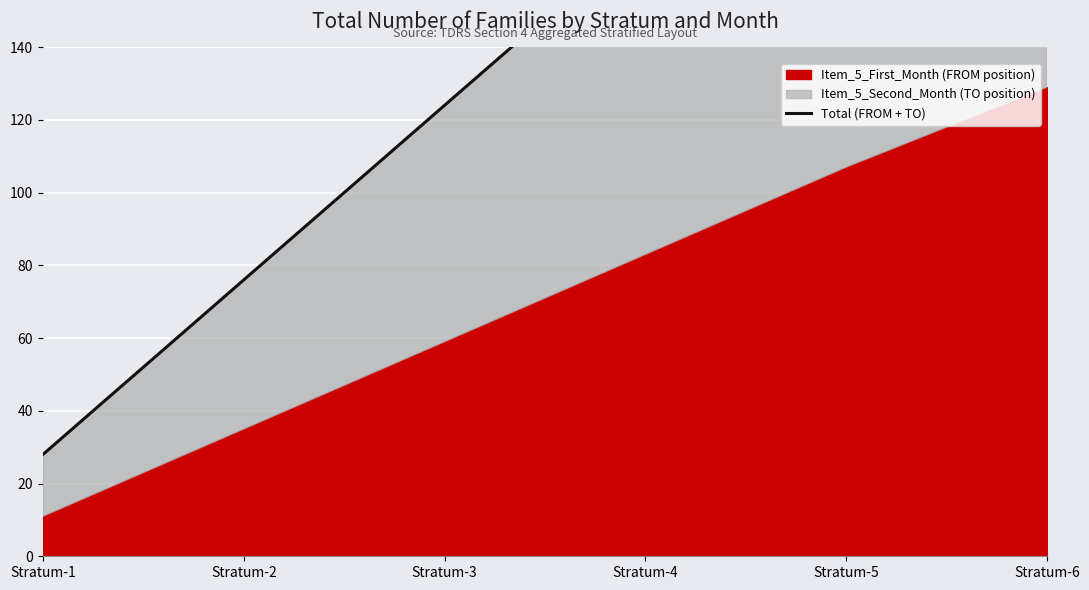

How many values are between 76 and 220?

4